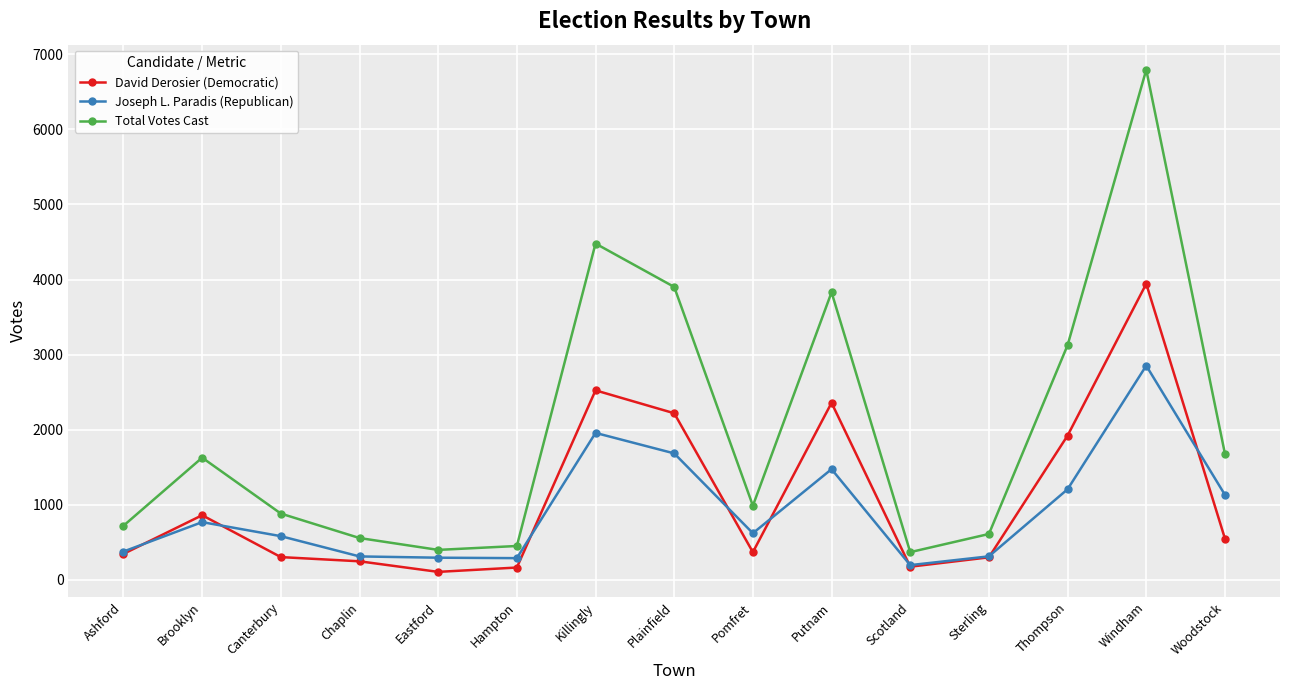

True or false: David Derosier (Democratic) and Total Votes Cast intersect in this chart.

False